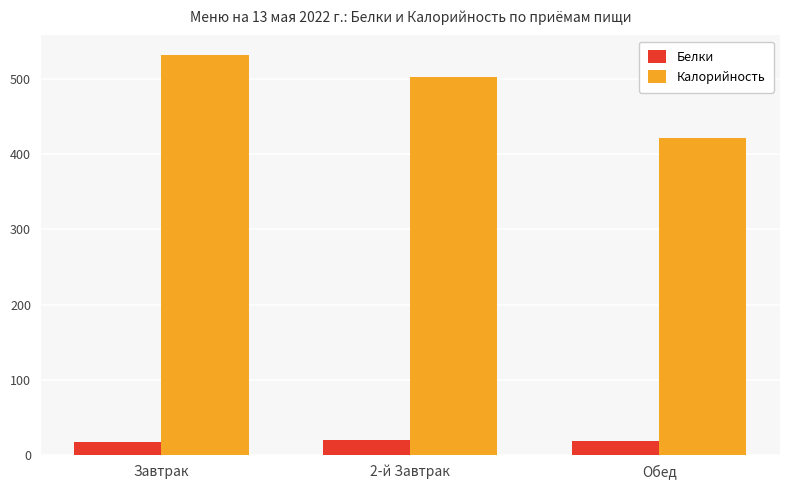

Which series has the largest range (max minus min)?

Калорийность